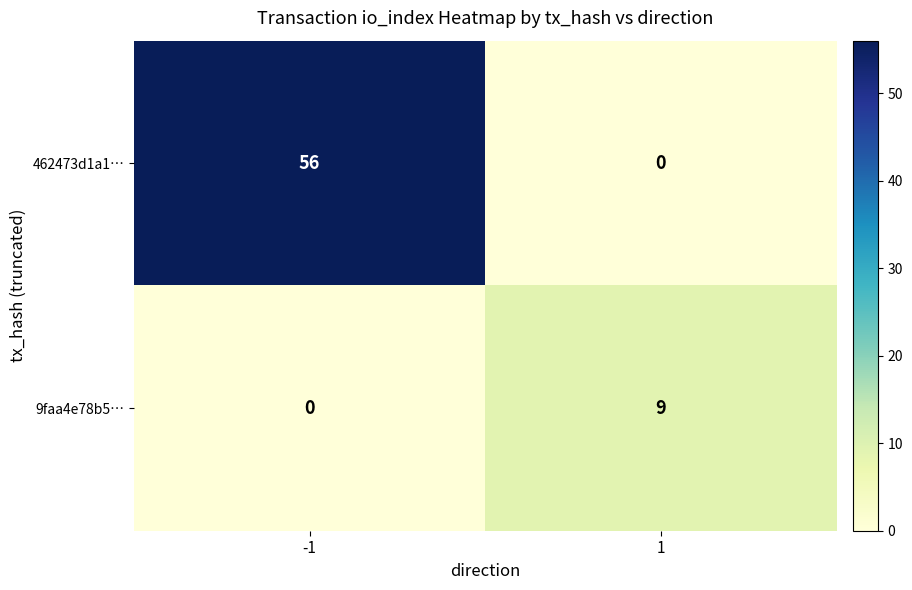

How many series are shown in this chart?

2